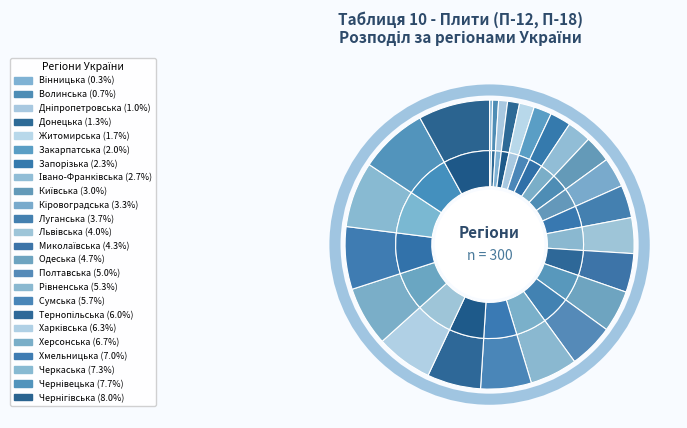

How many slices are in this pie chart?

24